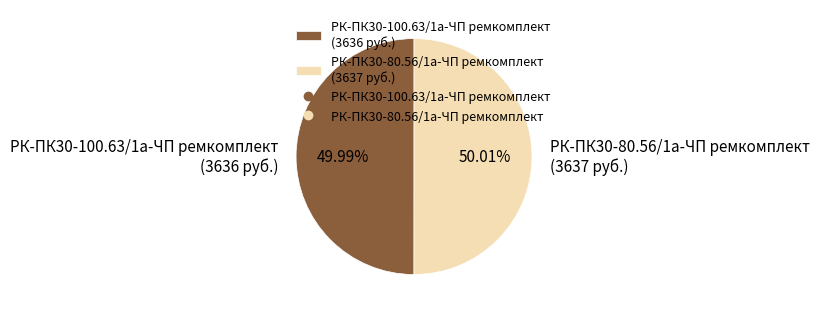

True or false: РК-ПК30-80.56/1а-ЧП ремкомплект accounts for 50% of the total.

True